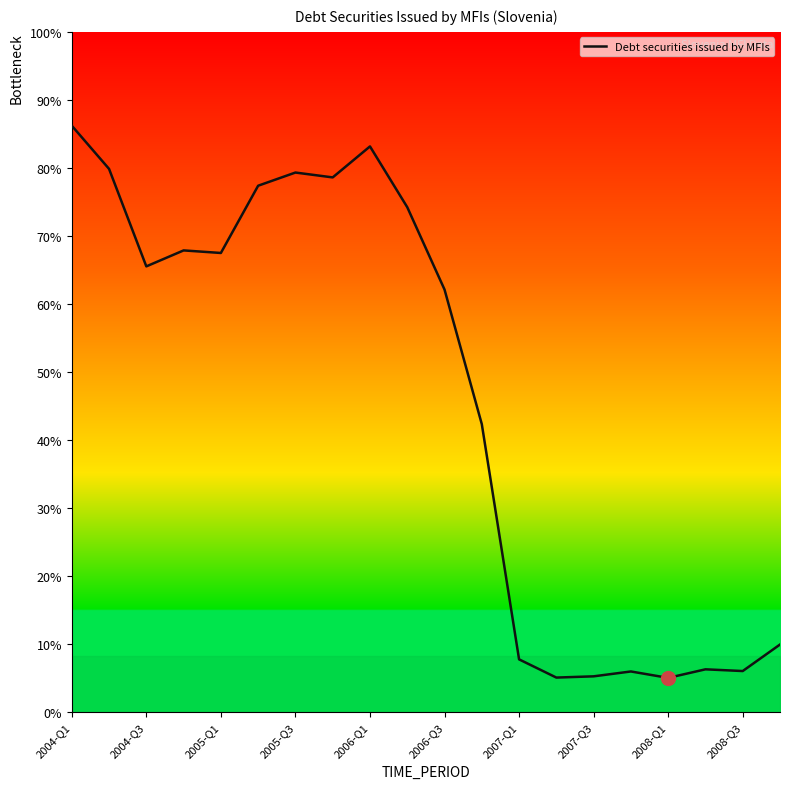

Is this an area chart (filled region under the line)?

Yes